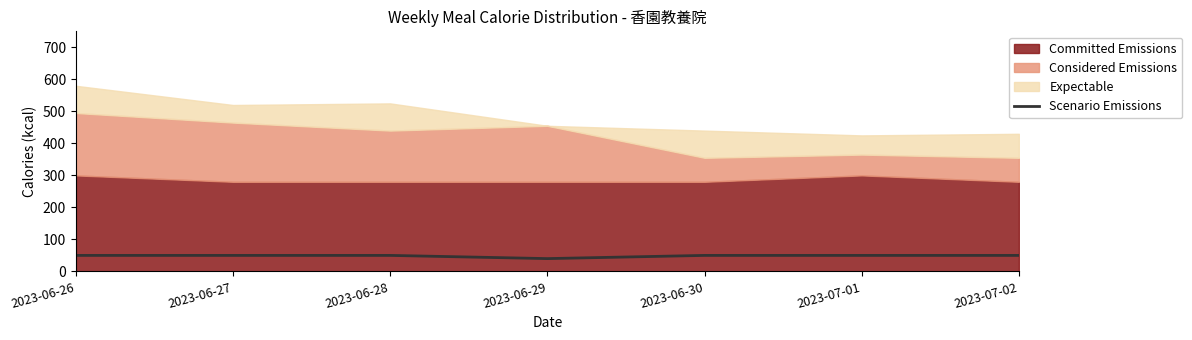

Which category has the lowest value across all series?

2023-06-29